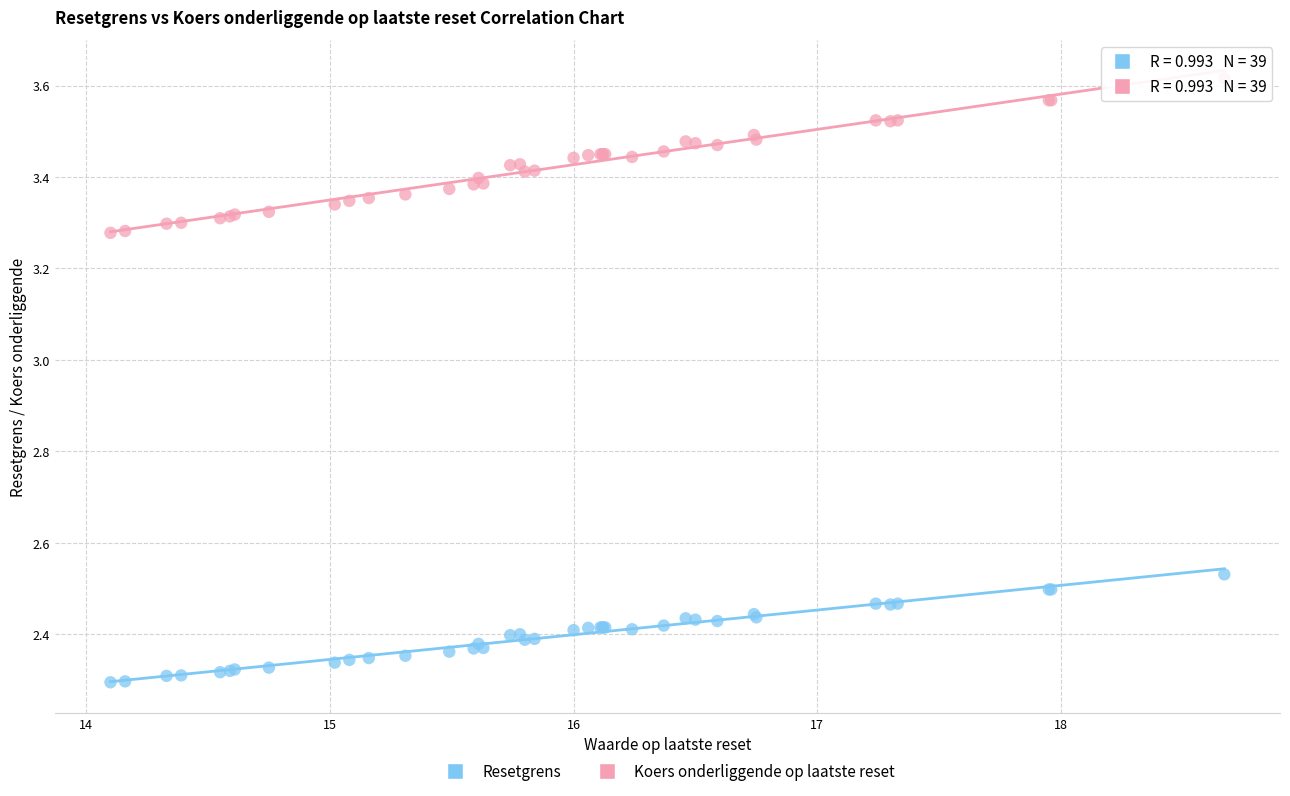

What are all the series names shown in the legend?

Resetgrens, Koers onderliggende op laatste reset